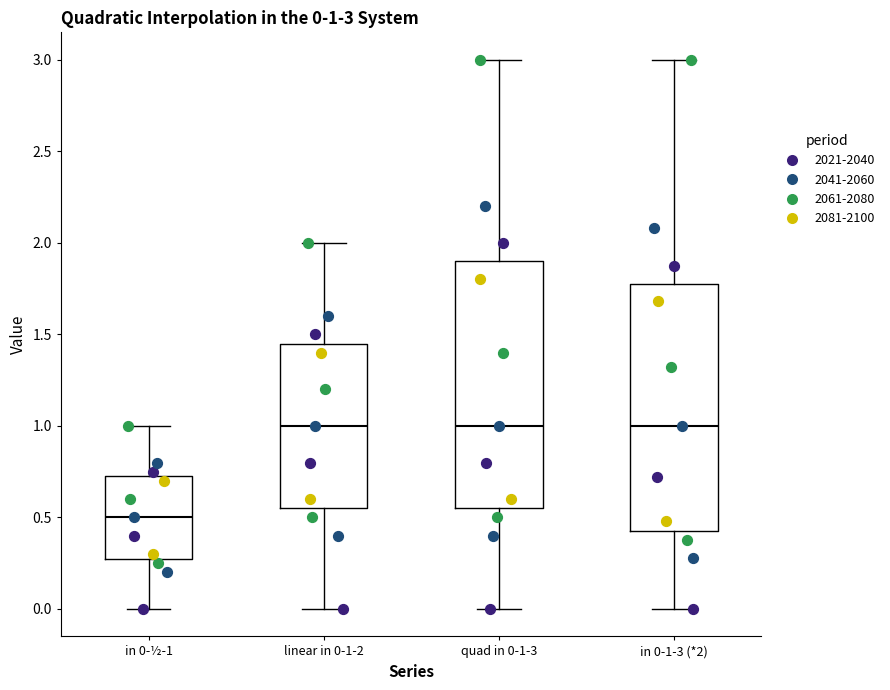

Which box has the lowest median line?

in 0-½-1